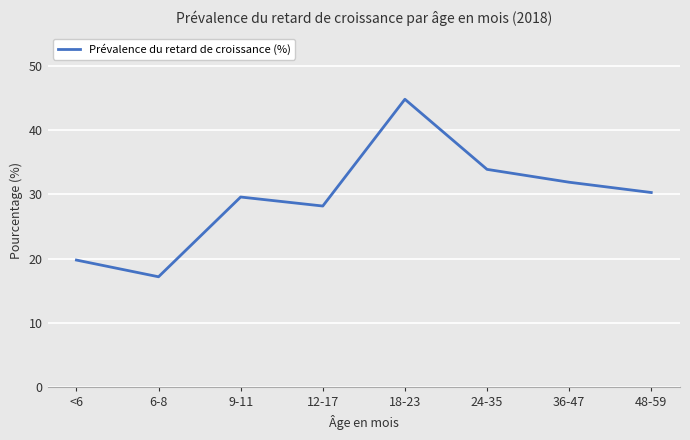

What position from the right is 6-8?

7